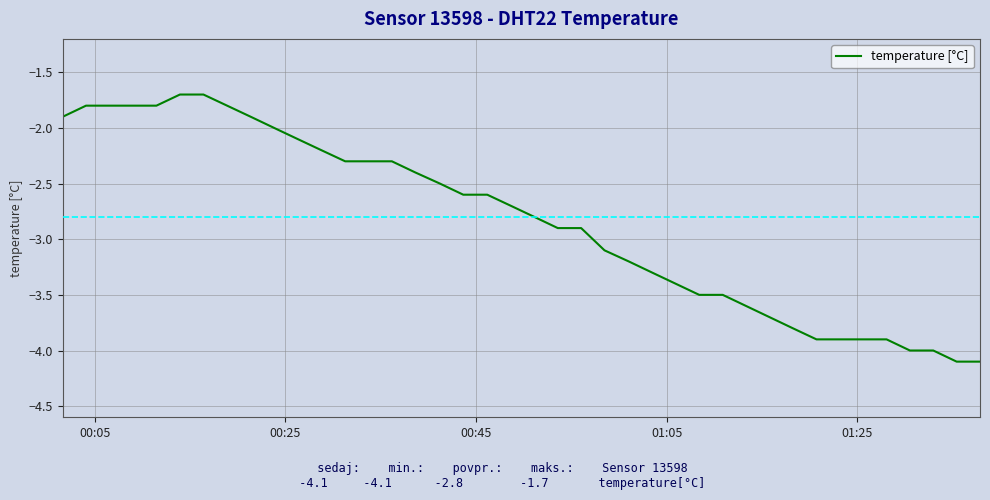

What is the maximum value shown in the chart?

-1.7